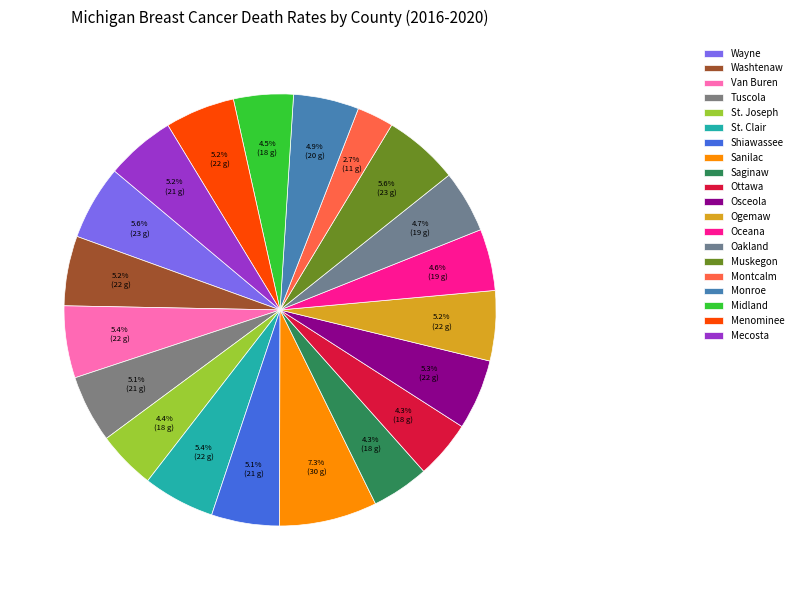

Does Montcalm represent more than half of the total?

No